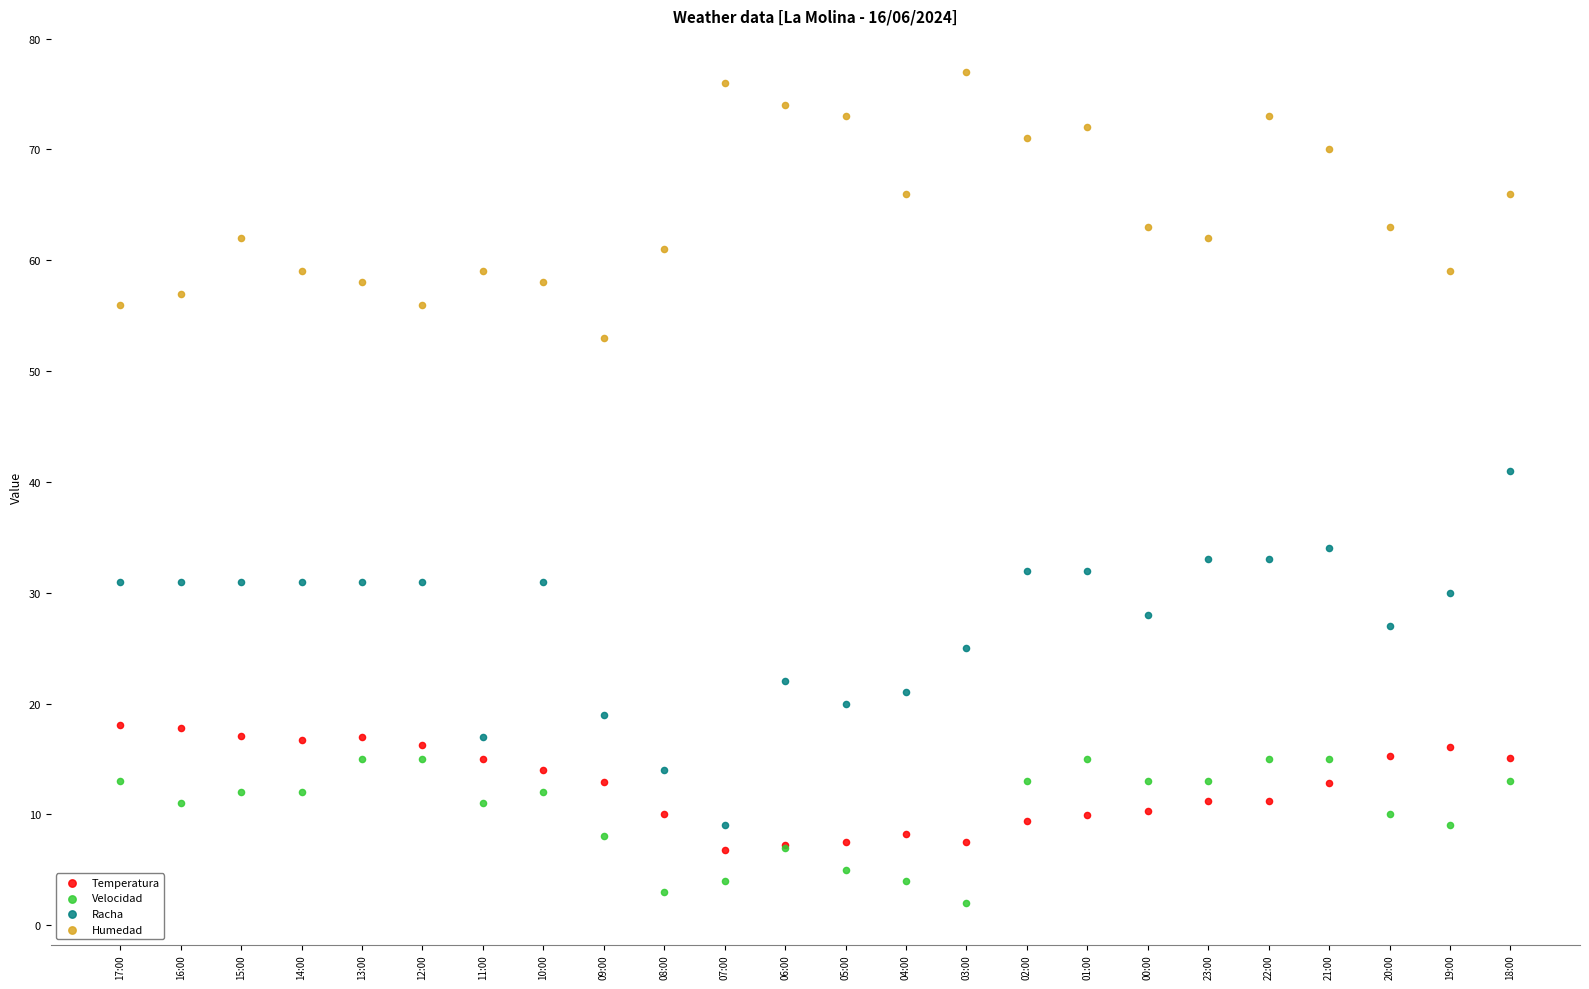

What are all the series names shown in the legend?

Temperatura, Velocidad, Racha, Humedad